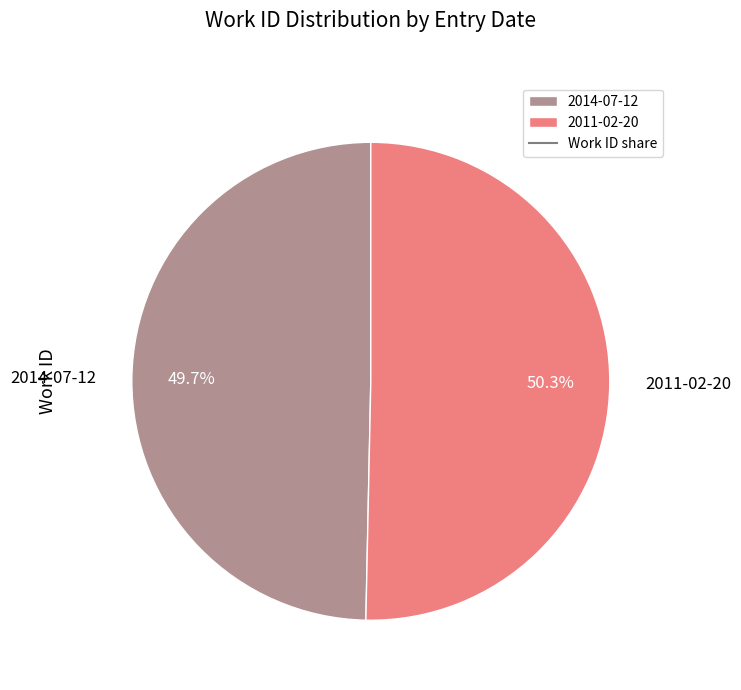

How many slices are in this pie chart?

2